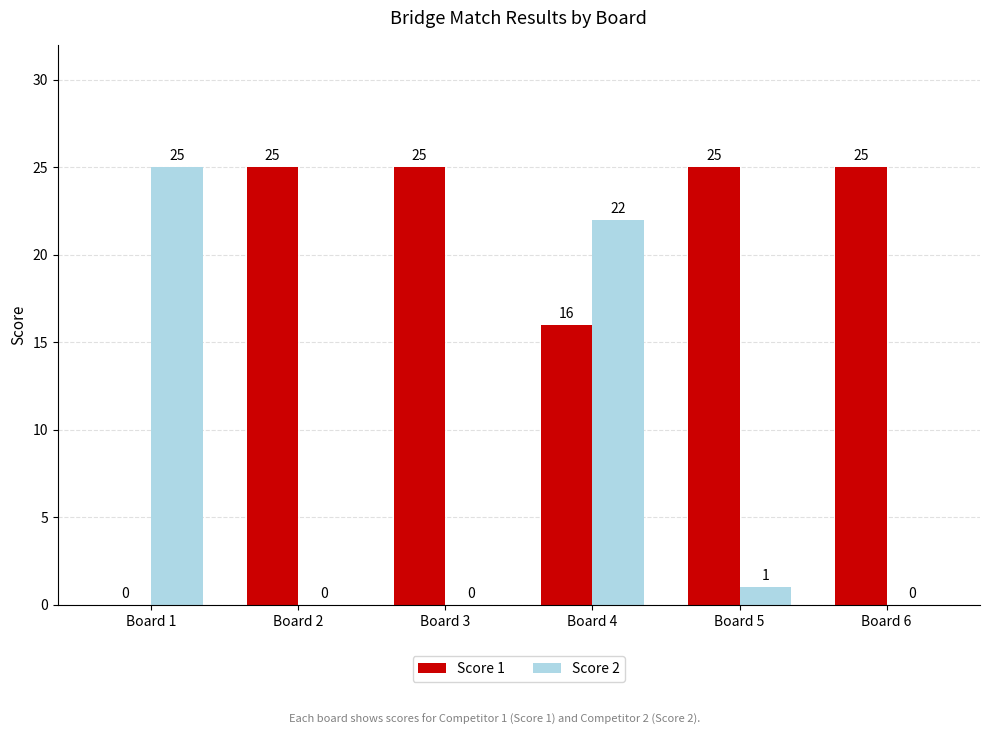

What is the total value across all series at Board 5?

26